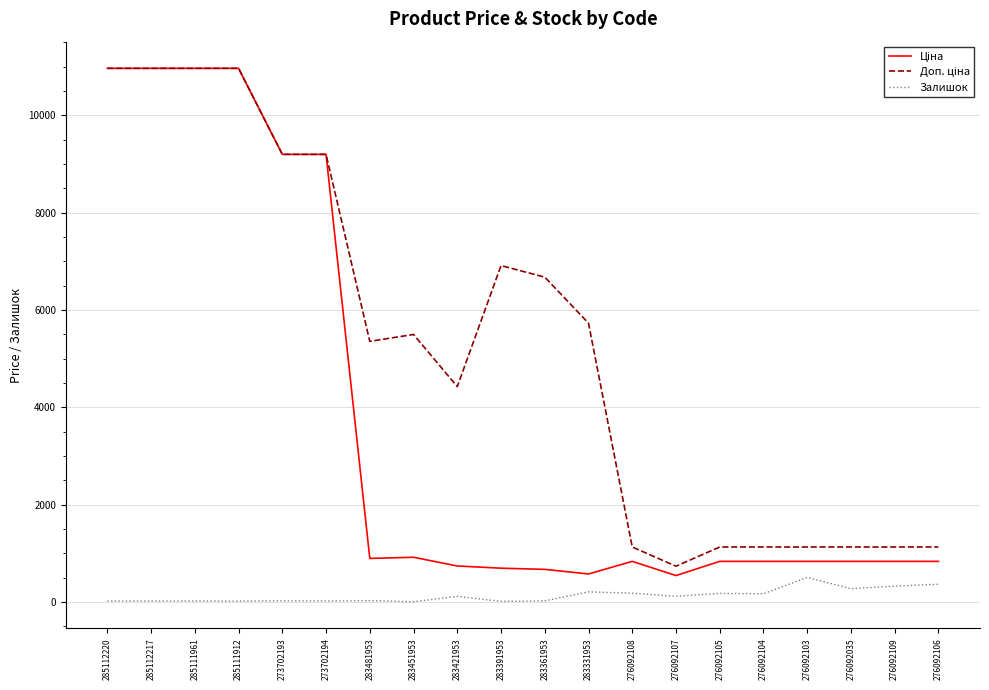

What is the smallest value displayed?

2.0